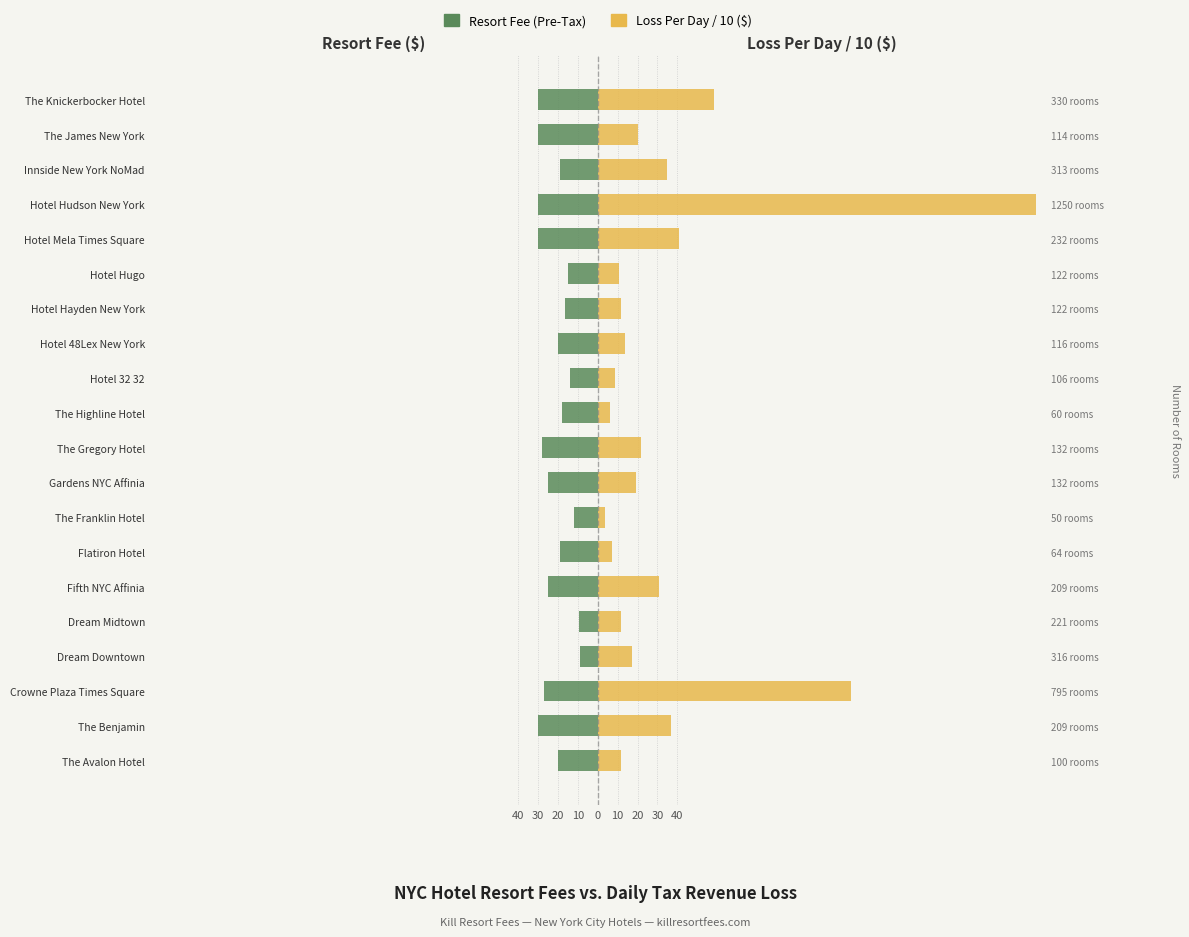

Count the number of data series in this chart.

2